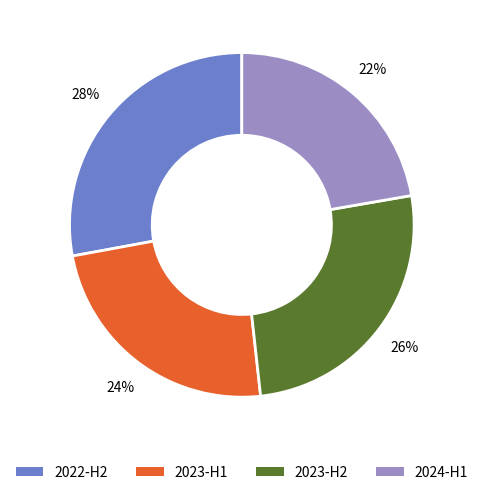

Between 2023-H1 and 2023-H2, which is larger?

2023-H2